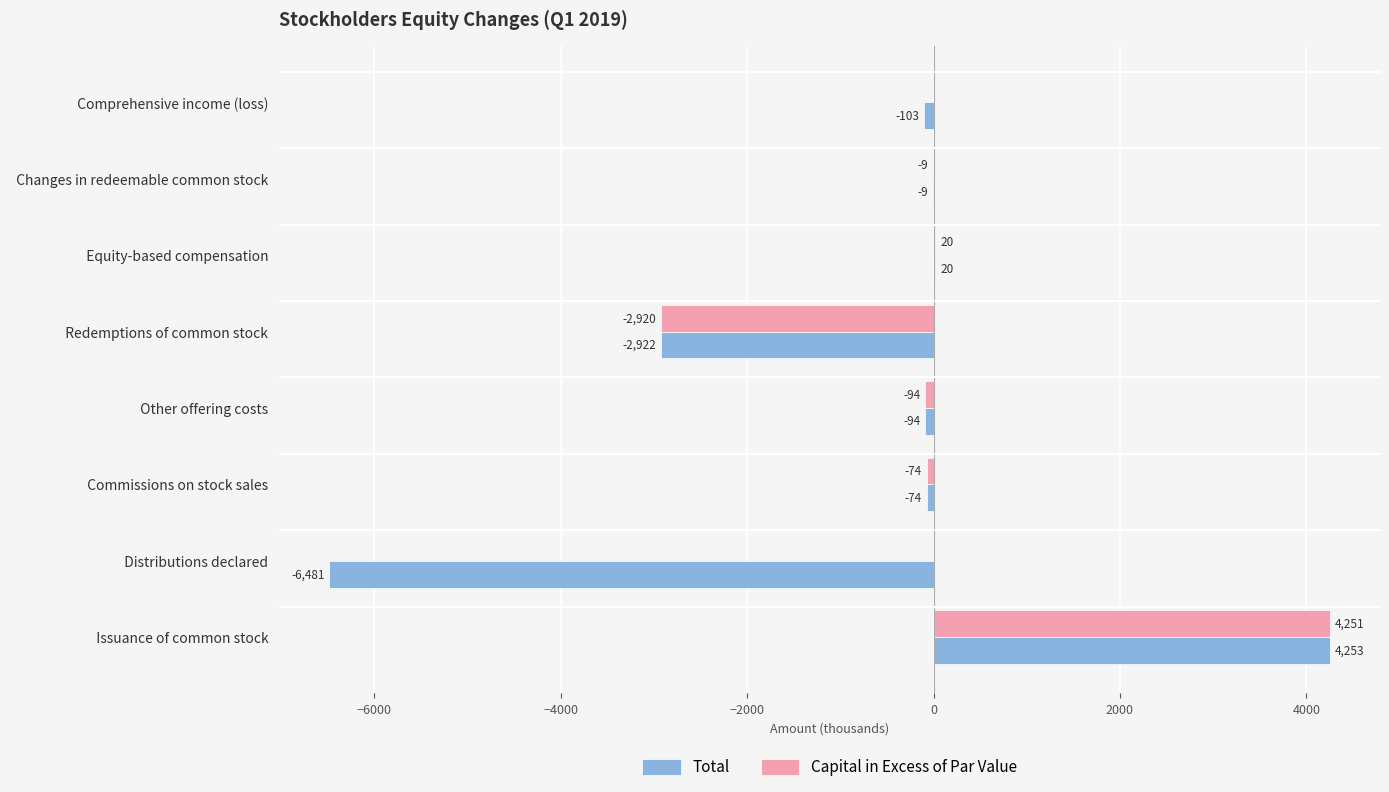

The value of Capital in Excess of Par Value at   Other offering costs   is -94. True or false?

True